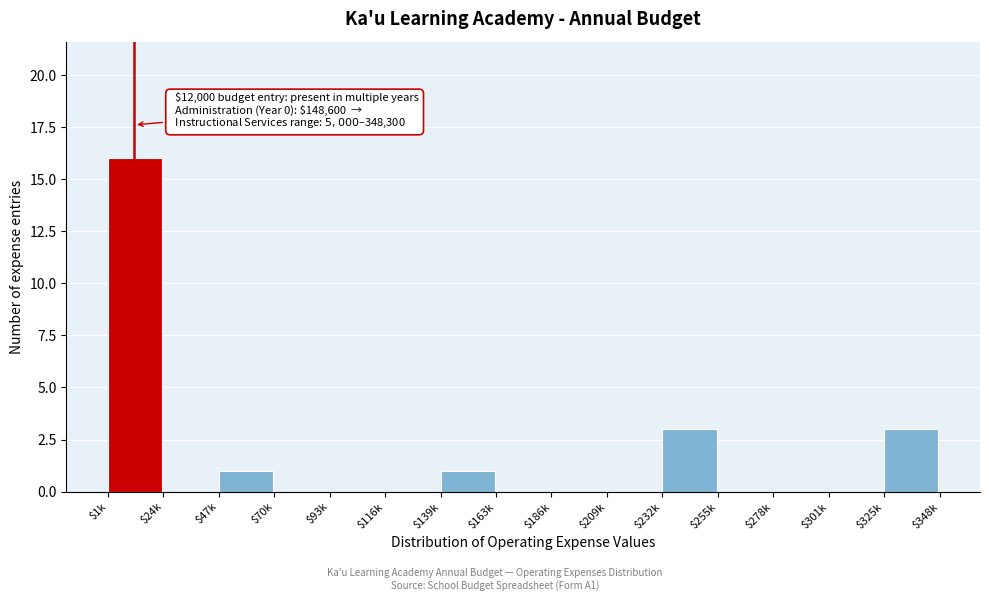

What is the sum of all values?

24